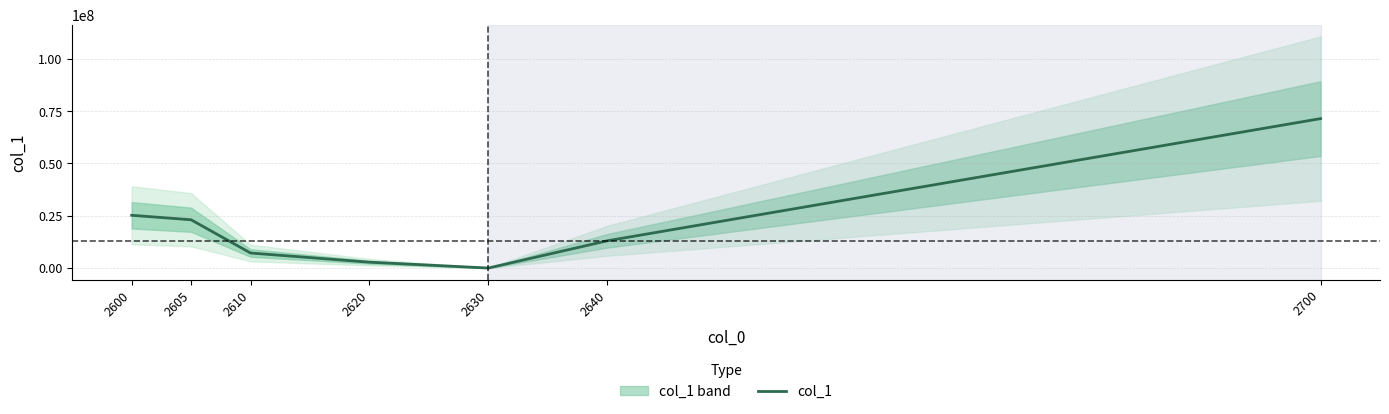

Reading right to left, what are all the values shown in this chart?

2700=71446081	2640=13044286	2630=26548	2620=2822623	2610=7209667	2605=23103124	2600=25239833